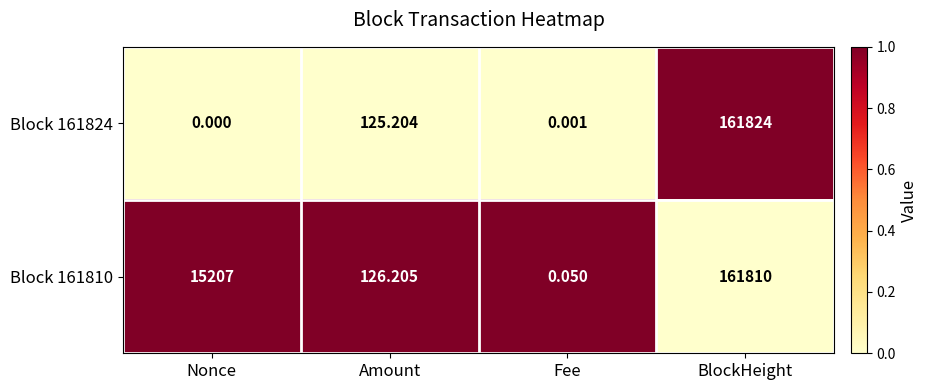

How many data points does each series have?

4